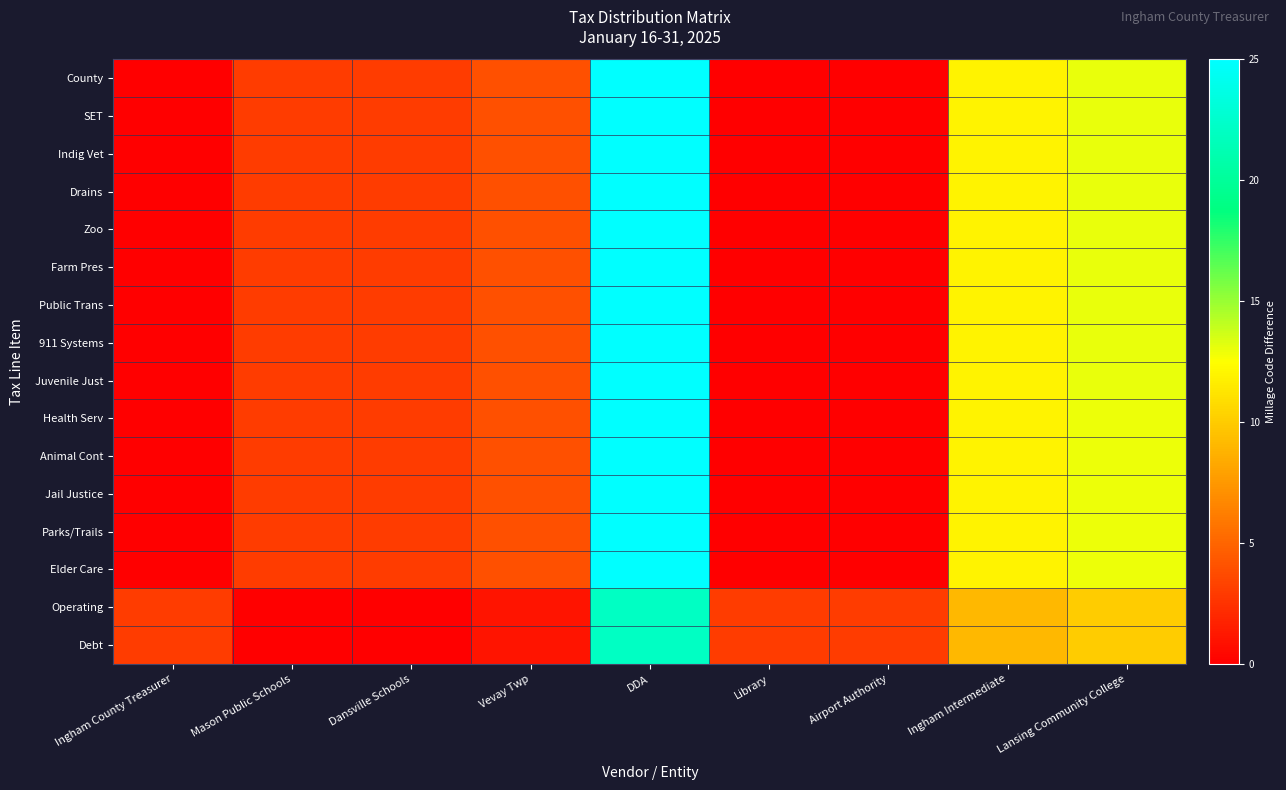

Reading left to right, what are all the values shown in this chart?

County: Ingham County Treasurer=0.0	Mason Public Schools=3.0	Dansville Schools=3.0	Vevay Twp=4.0	DDA=25.0	Library=0.0	Airport Authority=0.0	Ingham Intermediate=12.0	Lansing Community College=13.0
SET: Ingham County Treasurer=0.0	Mason Public Schools=3.0	Dansville Schools=3.0	Vevay Twp=4.0	DDA=25.0	Library=0.0	Airport Authority=0.0	Ingham Intermediate=12.0	Lansing Community College=13.0
Indig Vet: Ingham County Treasurer=0.0	Mason Public Schools=3.0	Dansville Schools=3.0	Vevay Twp=4.0	DDA=25.0	Library=0.0	Airport Authority=0.0	Ingham Intermediate=12.0	Lansing Community College=13.0
Drains: Ingham County Treasurer=0.0	Mason Public Schools=3.0	Dansville Schools=3.0	Vevay Twp=4.0	DDA=25.0	Library=0.0	Airport Authority=0.0	Ingham Intermediate=12.0	Lansing Community College=13.0
Zoo: Ingham County Treasurer=0.0	Mason Public Schools=3.0	Dansville Schools=3.0	Vevay Twp=4.0	DDA=25.0	Library=0.0	Airport Authority=0.0	Ingham Intermediate=12.0	Lansing Community College=13.0
Farm Pres: Ingham County Treasurer=0.0	Mason Public Schools=3.0	Dansville Schools=3.0	Vevay Twp=4.0	DDA=25.0	Library=0.0	Airport Authority=0.0	Ingham Intermediate=12.0	Lansing Community College=13.0
Public Trans: Ingham County Treasurer=0.0	Mason Public Schools=3.0	Dansville Schools=3.0	Vevay Twp=4.0	DDA=25.0	Library=0.0	Airport Authority=0.0	Ingham Intermediate=12.0	Lansing Community College=13.0
911 Systems: Ingham County Treasurer=0.0	Mason Public Schools=3.0	Dansville Schools=3.0	Vevay Twp=4.0	DDA=25.0	Library=0.0	Airport Authority=0.0	Ingham Intermediate=12.0	Lansing Community College=13.0
Juvenile Just: Ingham County Treasurer=0.0	Mason Public Schools=3.0	Dansville Schools=3.0	Vevay Twp=4.0	DDA=25.0	Library=0.0	Airport Authority=0.0	Ingham Intermediate=12.0	Lansing Community College=13.0
Health Serv: Ingham County Treasurer=0.0	Mason Public Schools=3.0	Dansville Schools=3.0	Vevay Twp=4.0	DDA=25.0	Library=0.0	Airport Authority=0.0	Ingham Intermediate=12.0	Lansing Community College=13.0
Animal Cont: Ingham County Treasurer=0.0	Mason Public Schools=3.0	Dansville Schools=3.0	Vevay Twp=4.0	DDA=25.0	Library=0.0	Airport Authority=0.0	Ingham Intermediate=12.0	Lansing Community College=13.0
Jail Justice: Ingham County Treasurer=0.0	Mason Public Schools=3.0	Dansville Schools=3.0	Vevay Twp=4.0	DDA=25.0	Library=0.0	Airport Authority=0.0	Ingham Intermediate=12.0	Lansing Community College=13.0
Parks/Trails: Ingham County Treasurer=0.0	Mason Public Schools=3.0	Dansville Schools=3.0	Vevay Twp=4.0	DDA=25.0	Library=0.0	Airport Authority=0.0	Ingham Intermediate=12.0	Lansing Community College=13.0
Elder Care: Ingham County Treasurer=0.0	Mason Public Schools=3.0	Dansville Schools=3.0	Vevay Twp=4.0	DDA=25.0	Library=0.0	Airport Authority=0.0	Ingham Intermediate=12.0	Lansing Community College=13.0
Operating: Ingham County Treasurer=3.0	Mason Public Schools=0.0	Dansville Schools=0.0	Vevay Twp=1.0	DDA=22.0	Library=3.0	Airport Authority=3.0	Ingham Intermediate=9.0	Lansing Community College=10.0
Debt: Ingham County Treasurer=3.0	Mason Public Schools=0.0	Dansville Schools=0.0	Vevay Twp=1.0	DDA=22.0	Library=3.0	Airport Authority=3.0	Ingham Intermediate=9.0	Lansing Community College=10.0